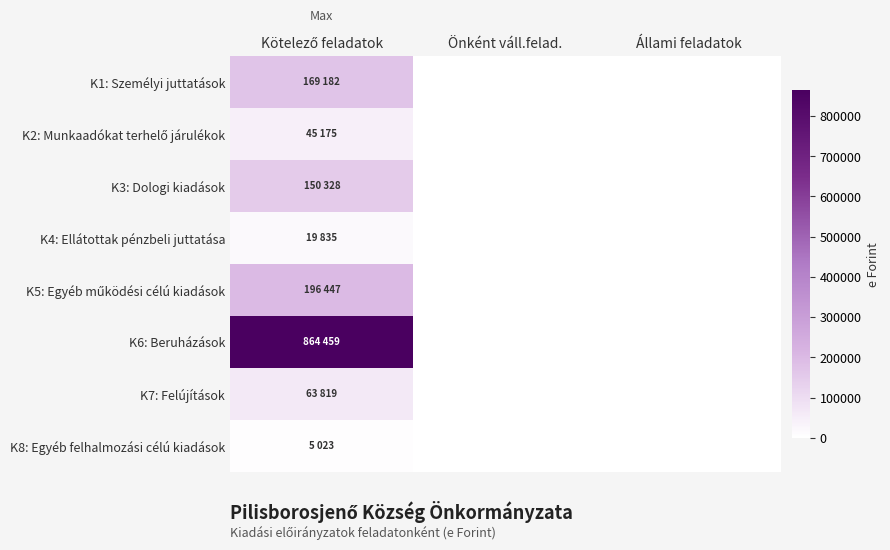

Rank the series at Állami feladatok from lowest to highest value.

K1: Személyi juttatások, K2: Munkaadókat terhelő járulékok, K3: Dologi kiadások, K4: Ellátottak pénzbeli juttatása, K5: Egyéb működési célú kiadások, K6: Beruházások, K7: Felújítások, K8: Egyéb felhalmozási célú kiadások